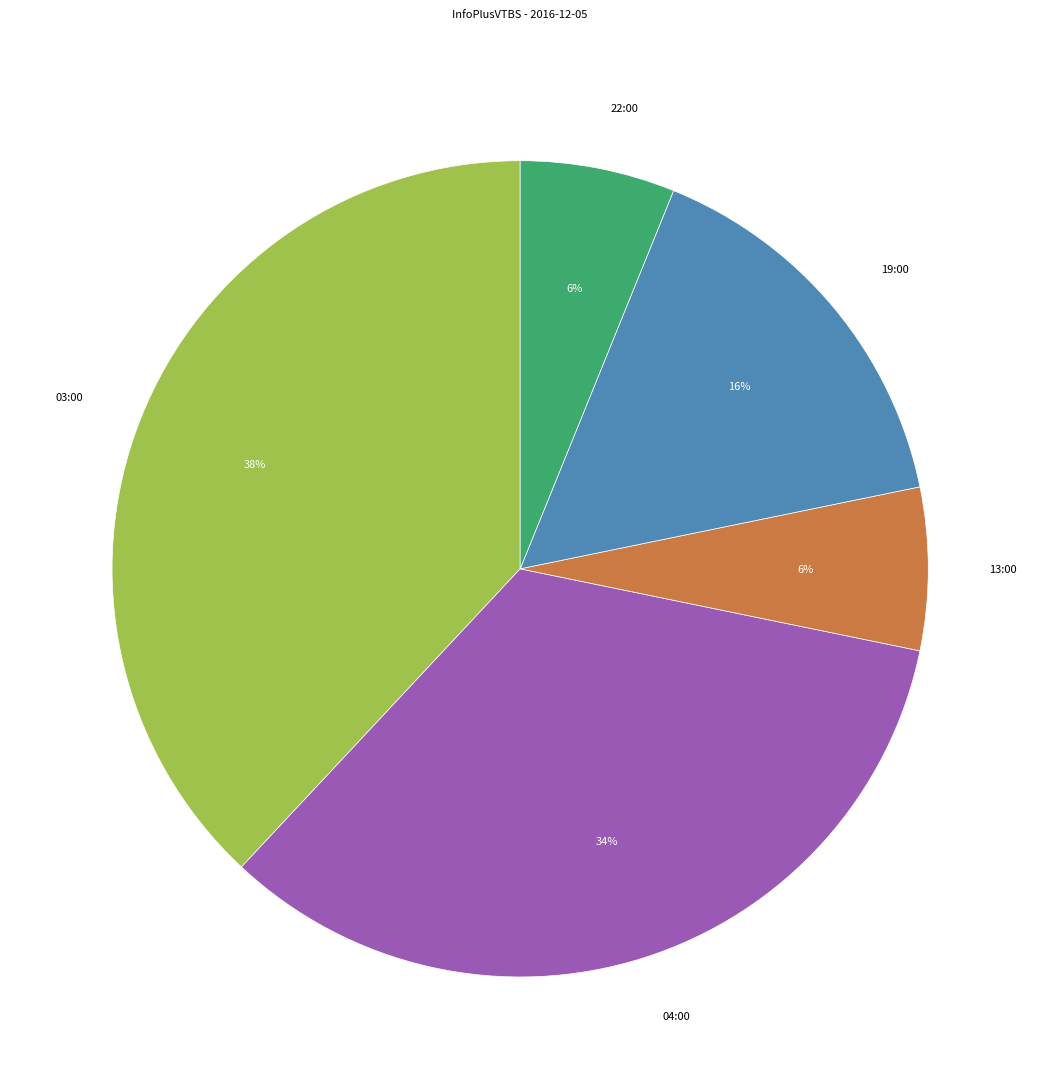

Which has a higher value, 22:00 or 19:00?

19:00